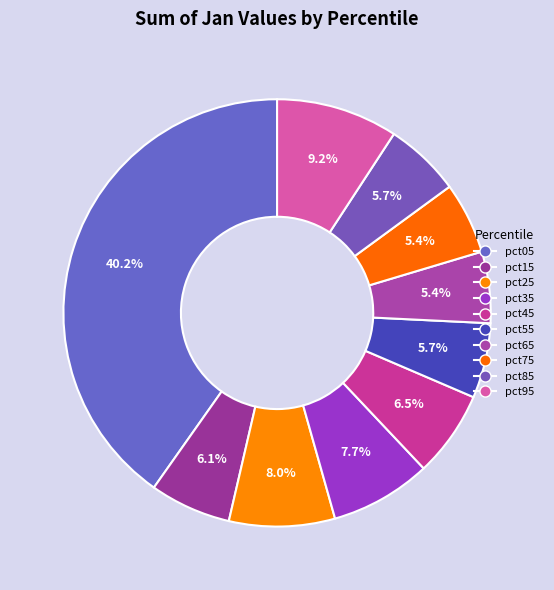

What is the change in value from pct25 to pct95?

+0.1